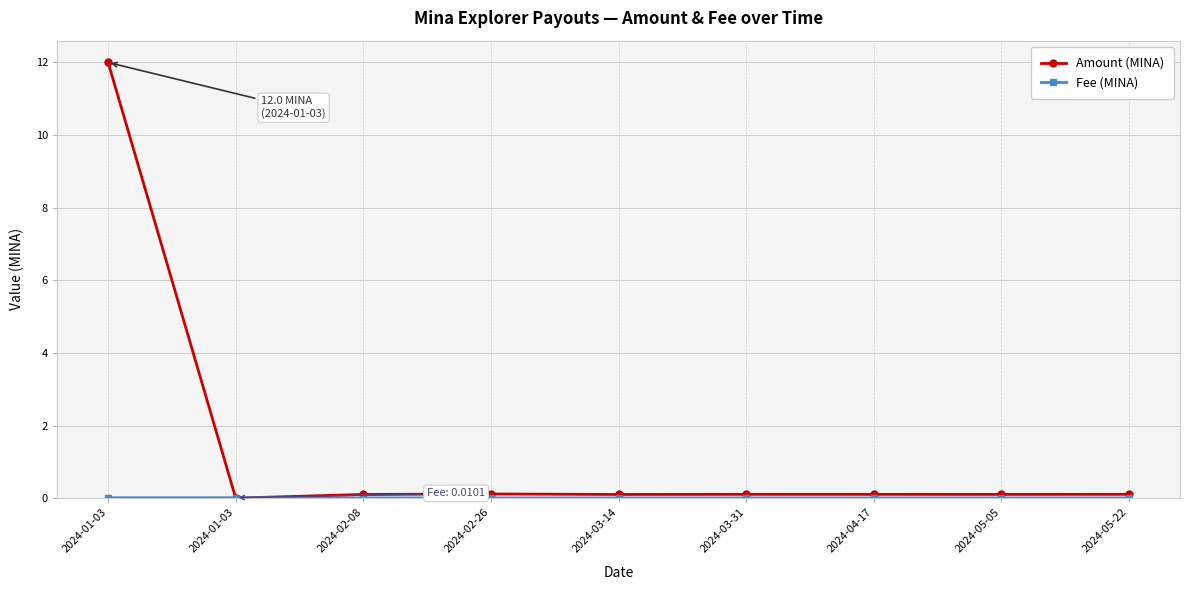

Which series has the largest total across all categories?

Amount (MINA)